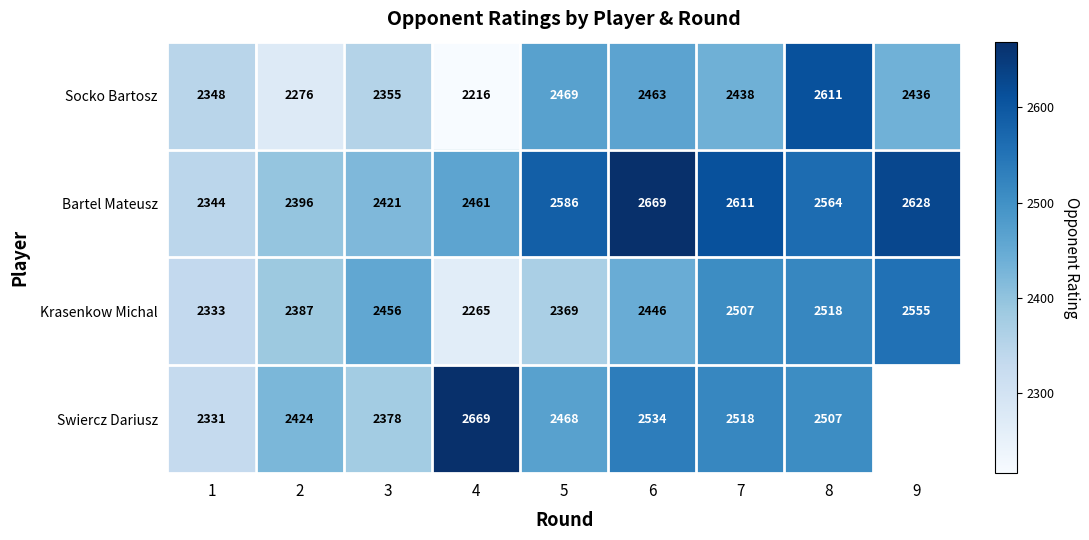

What is the difference between the Socko Bartosz values at 5 and 4?

253